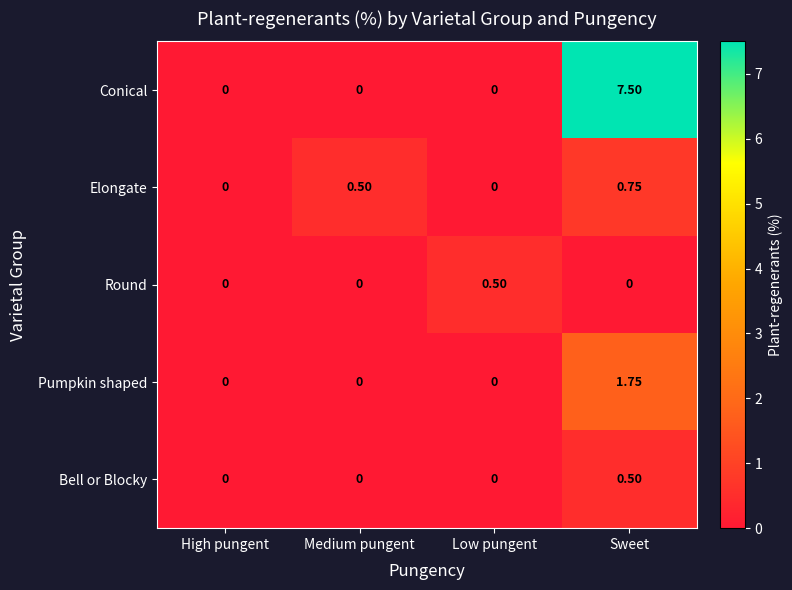

Rank the series at Sweet from highest to lowest value.

Conical, Pumpkin shaped, Elongate, Bell or Blocky, Round